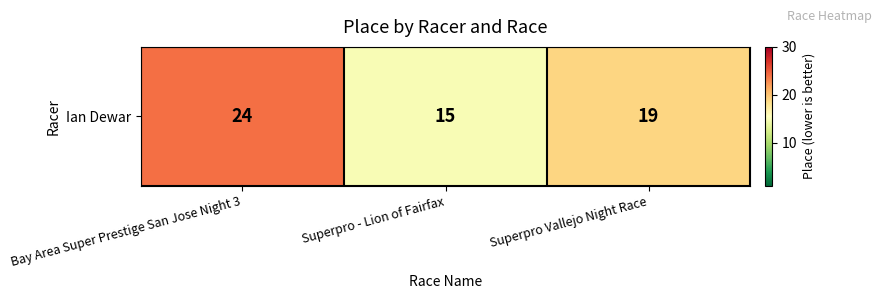

The value at Bay Area Super Prestige San Jose Night 3 is 41. True or false?

False